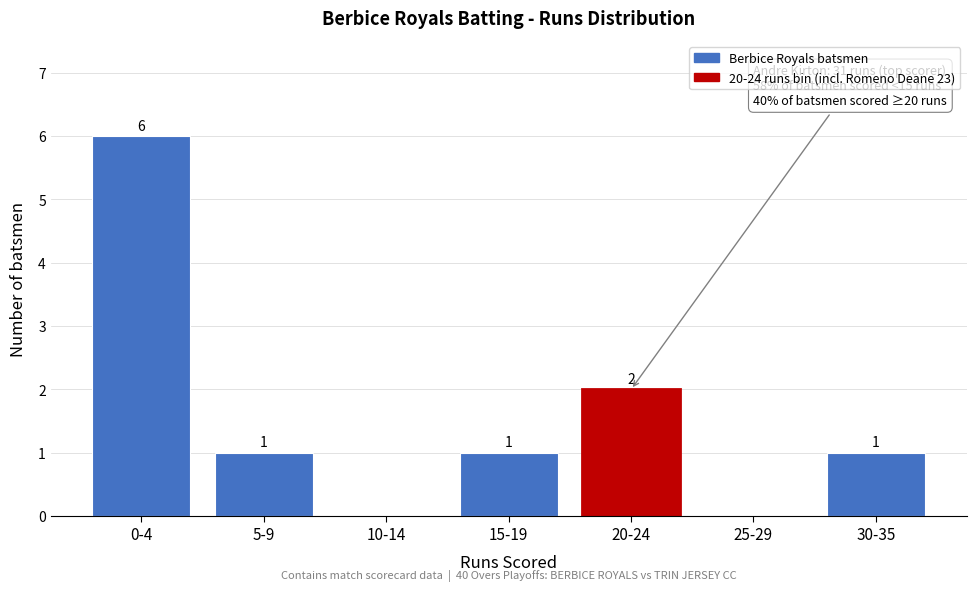

Reading left to right, what are all the values shown in this chart?

0-4=6	5-9=1	10-14=0	15-19=1	20-24=2	25-29=0	30-35=1